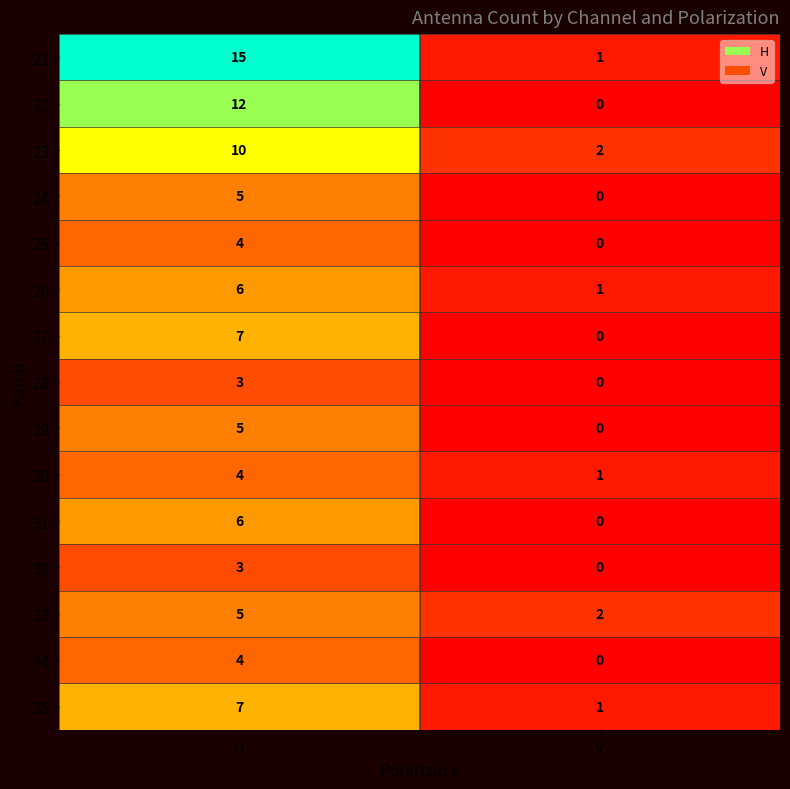

Which series has the widest spread of values?

21